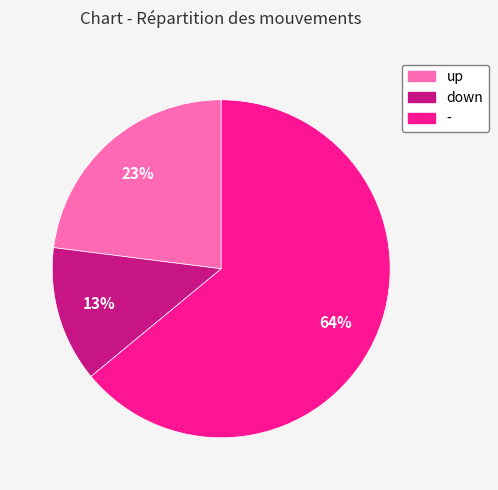

What is the ratio of the value at - to the value at up?

2.8